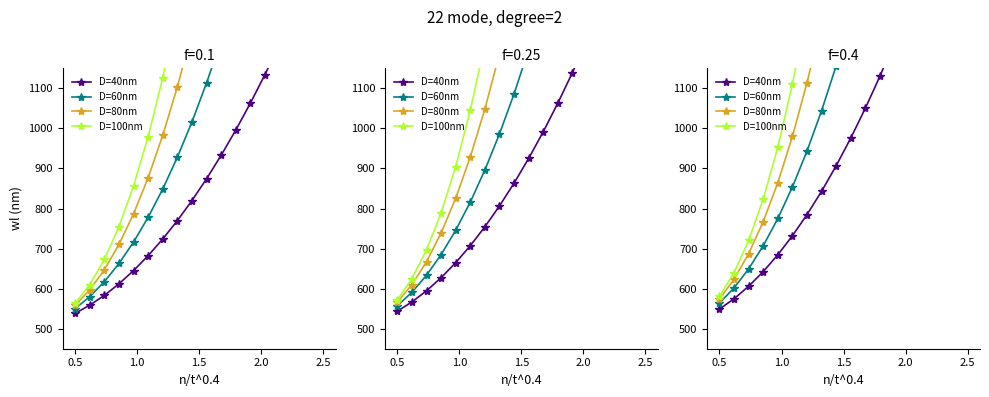

At how many categories does at least one series exceed 1922?

9